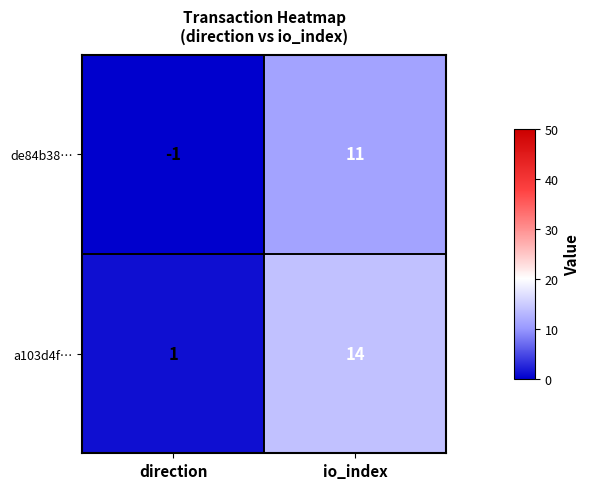

Which category has the lowest value in the de84b38… series?

direction